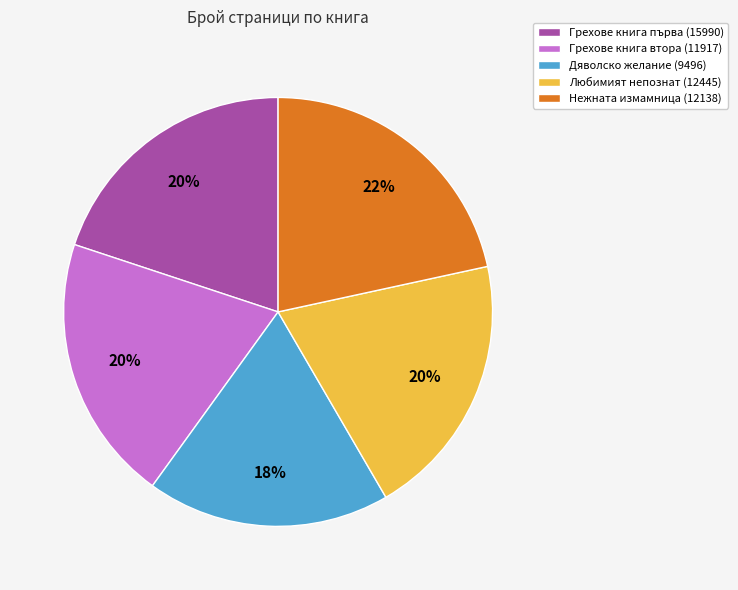

How many slices are in this pie chart?

5